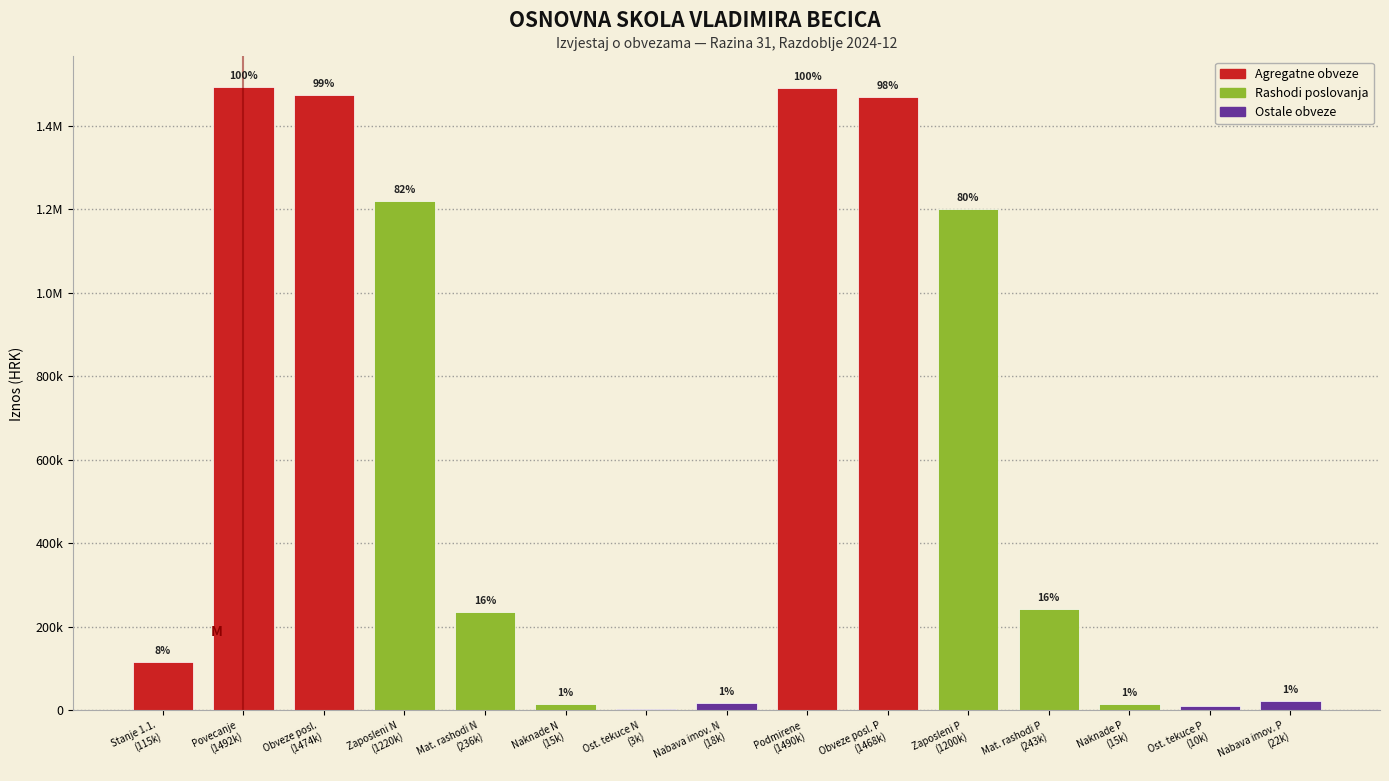

Are the bars horizontal?

No